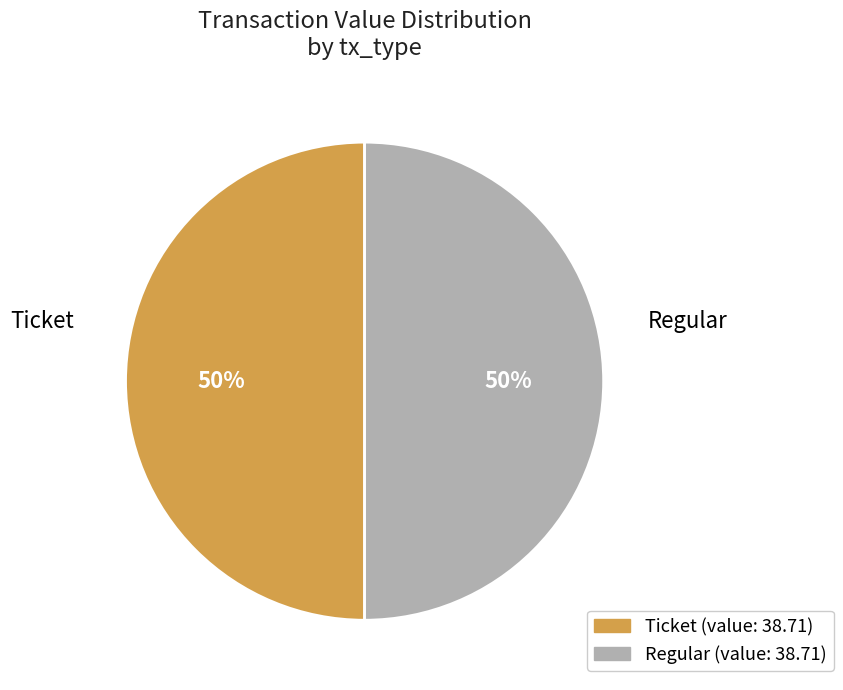

Combined, do Regular and Ticket account for over 50%?

Yes